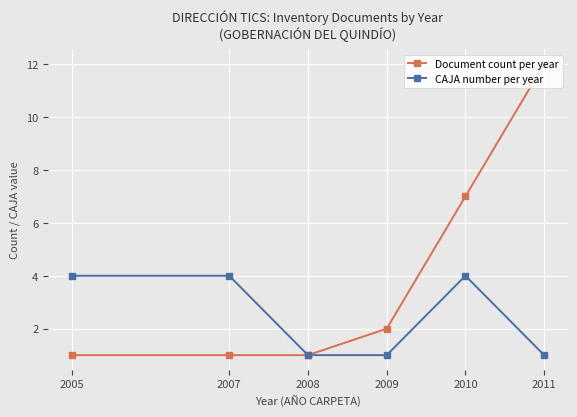

Where is Document count per year nearest to the value 6?

2010